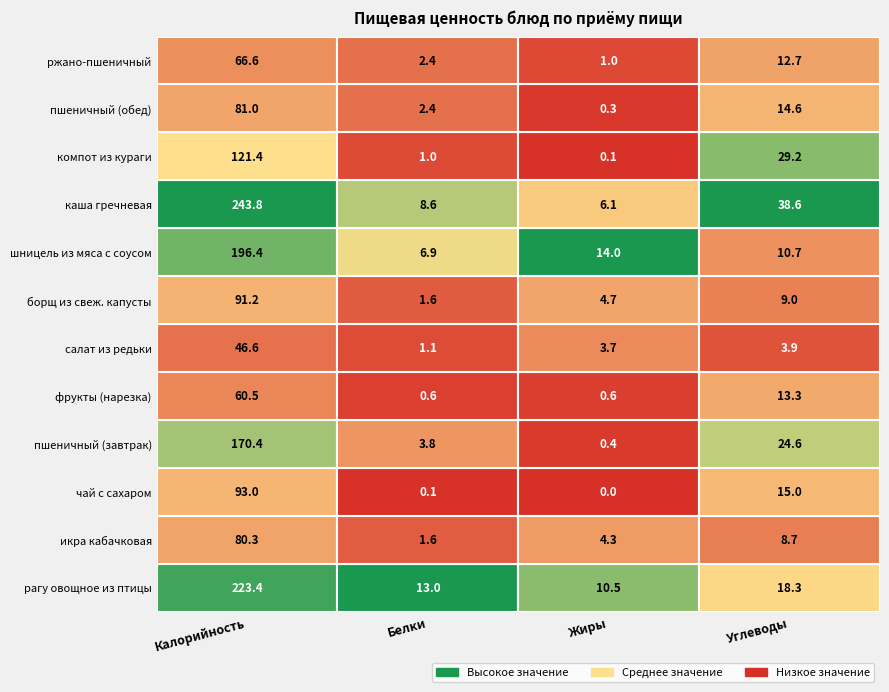

Reading left to right, list all the values displayed in this chart.

Калорийность: 223.4	80.3	93.0	170.4	60.5	46.6	91.2	196.4	243.8	121.4	81.0	66.6
Белки: 13.0	1.6	0.1	3.8	0.6	1.1	1.6	6.9	8.6	1.0	2.4	2.4
Жиры: 10.5	4.3	0.0	0.4	0.6	3.7	4.7	14.0	6.1	0.1	0.3	1.0
Углеводы: 18.3	8.7	15.0	24.6	13.3	3.9	9.0	10.7	38.6	29.2	14.6	12.7